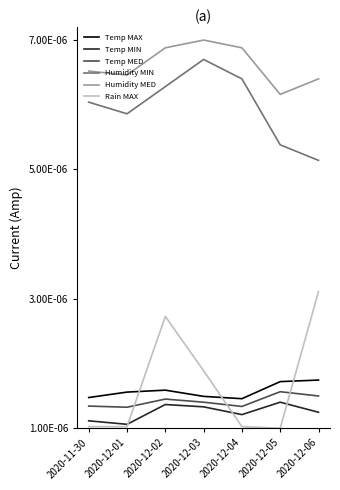

What are all the series names shown in the legend?

Temp MAX, Temp MIN, Temp MED, Humidity MIN, Humidity MED, Rain MAX